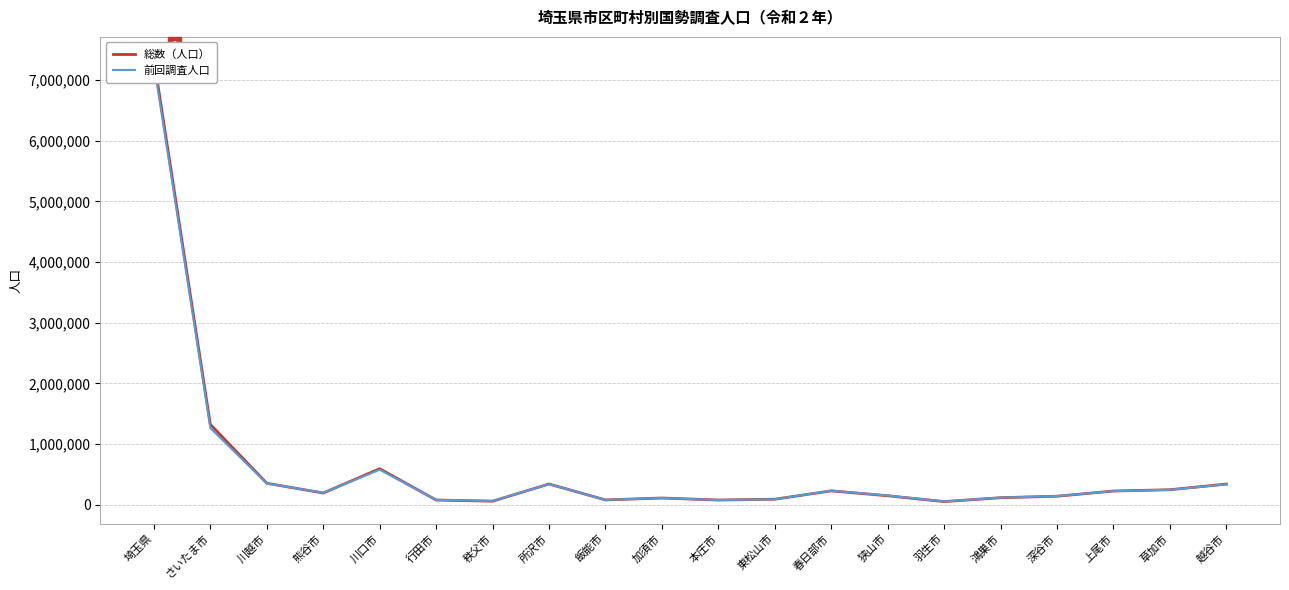

What is the total value across all series at 加須市?

223852